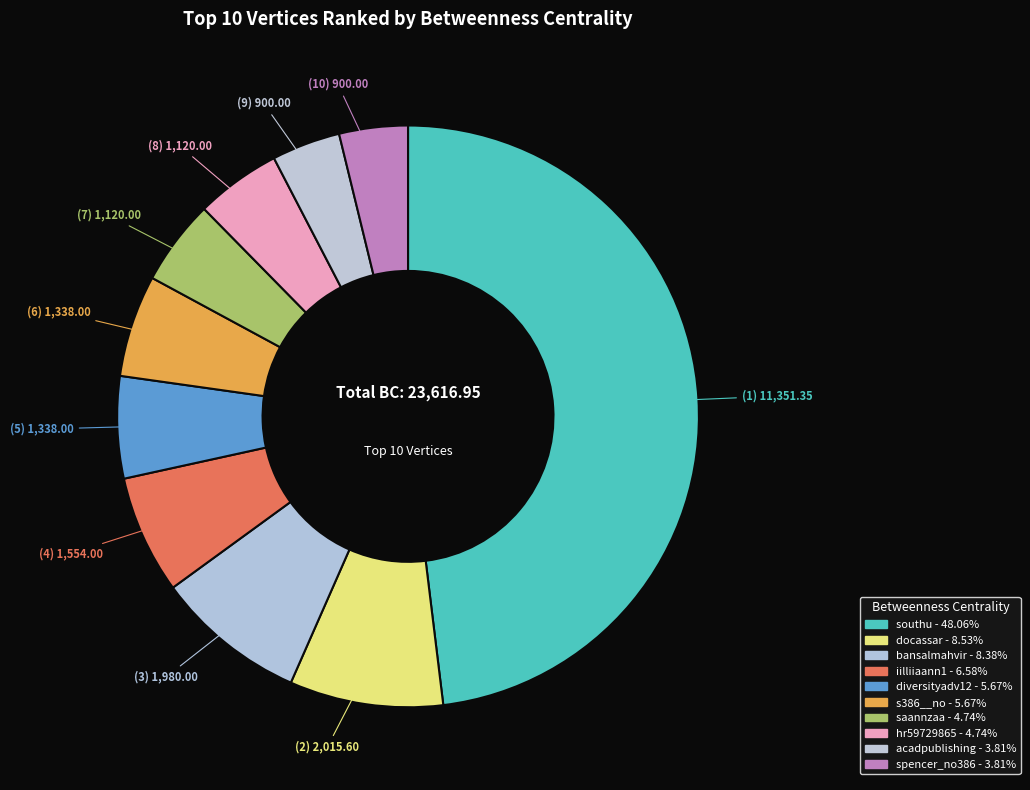

What percentage is the spencer_no386 slice, to the nearest percent?

4%